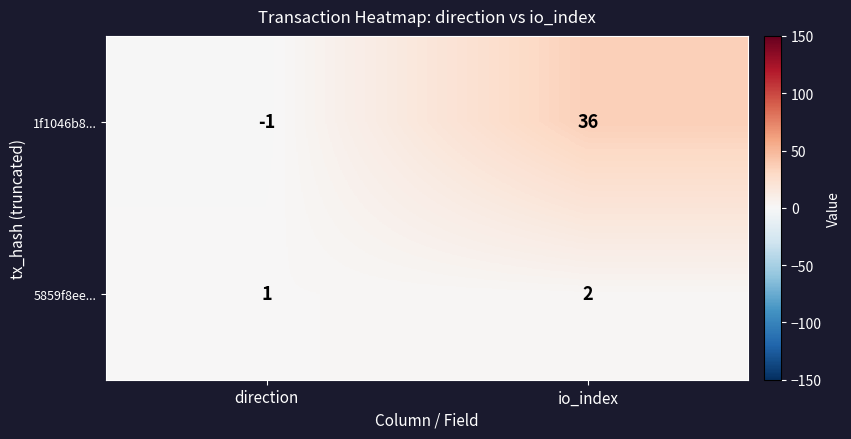

What is the sum of all 1f1046b8... values?

35